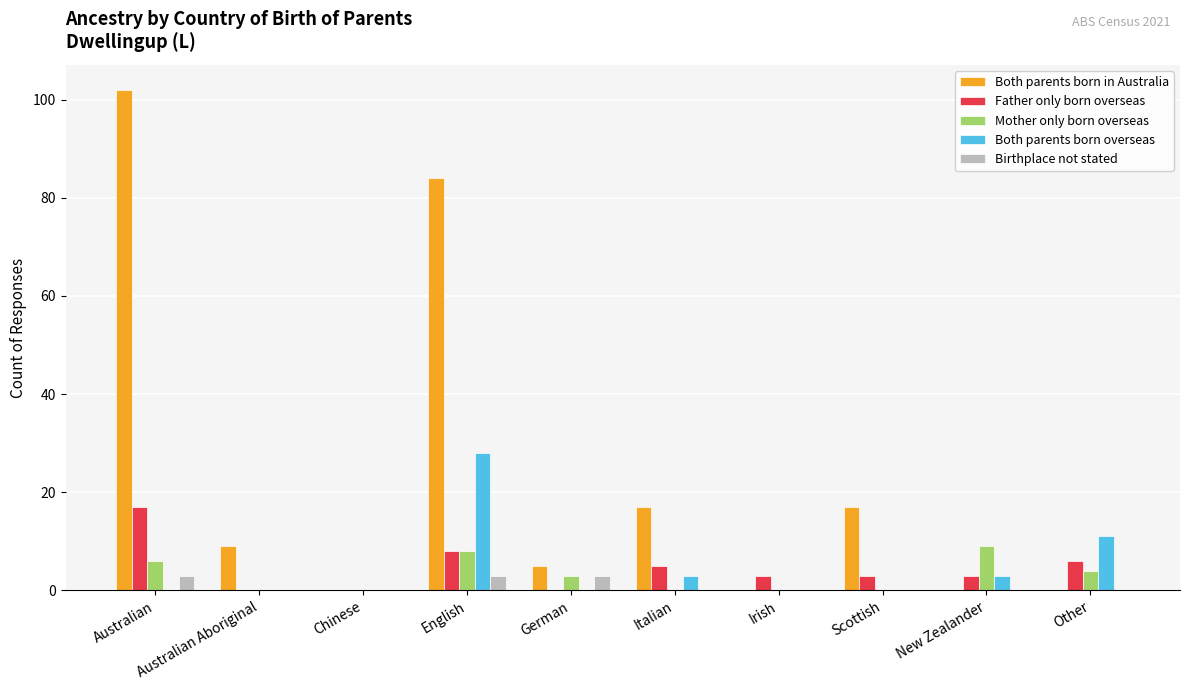

What are all the series names shown in the legend?

Both parents born in Australia, Father only born overseas, Mother only born overseas, Both parents born overseas, Birthplace not stated